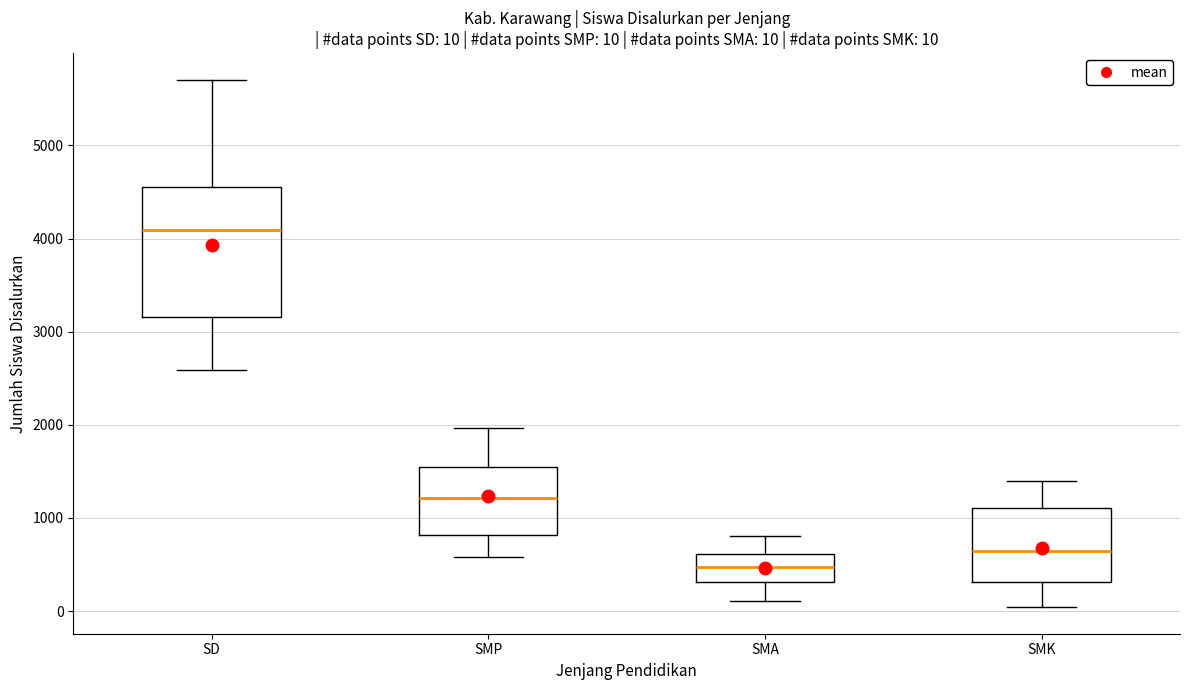

Which box is the tallest, from its lower edge to its upper edge?

SD